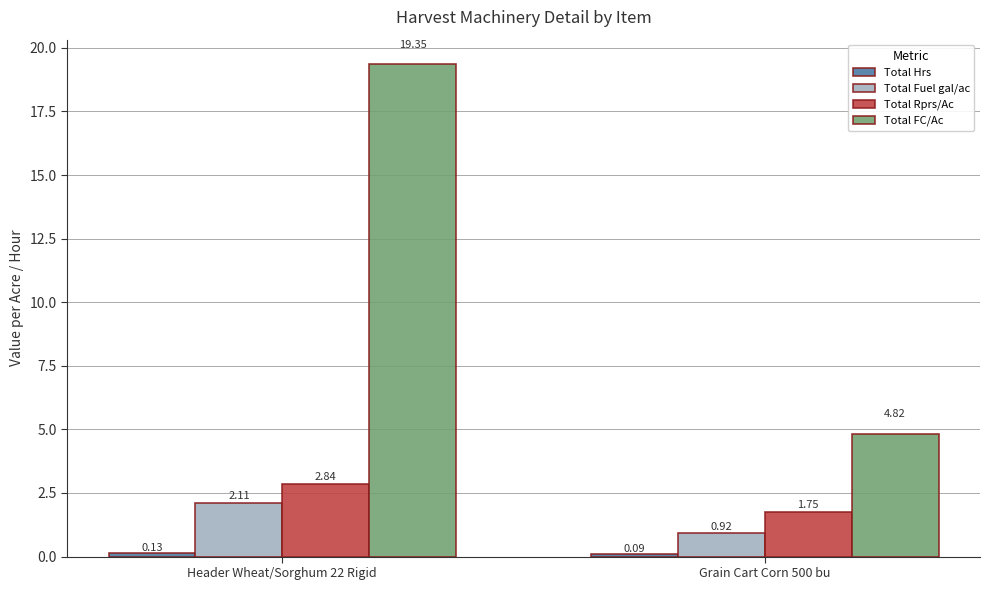

How many distinct data groups are displayed?

4